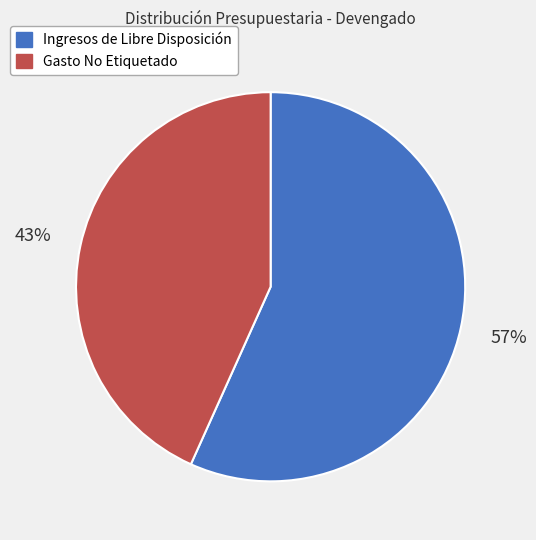

How many slices are in this pie chart?

2